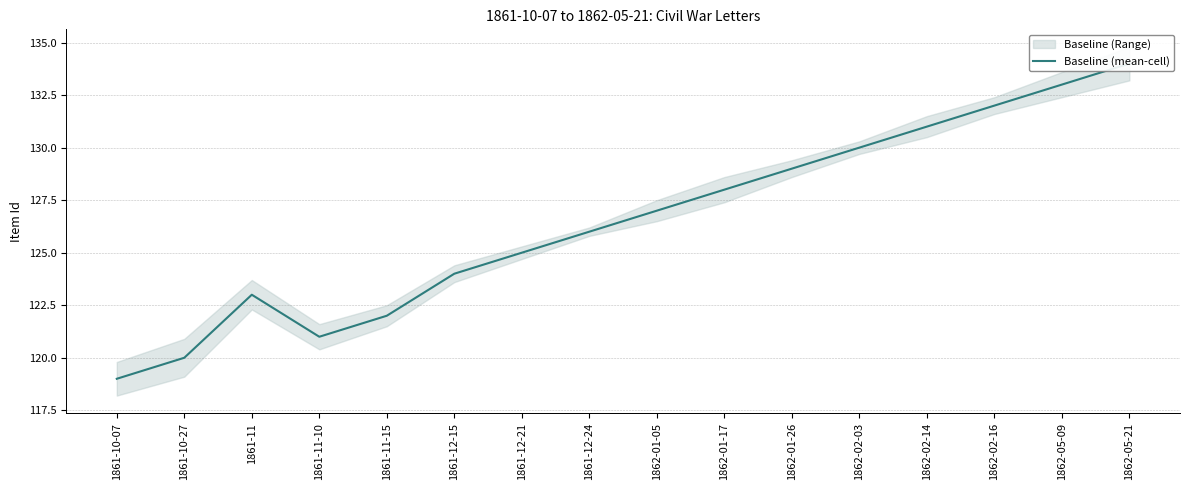

Which has a higher value, 1862-02-03 or 1861-11-15?

1862-02-03